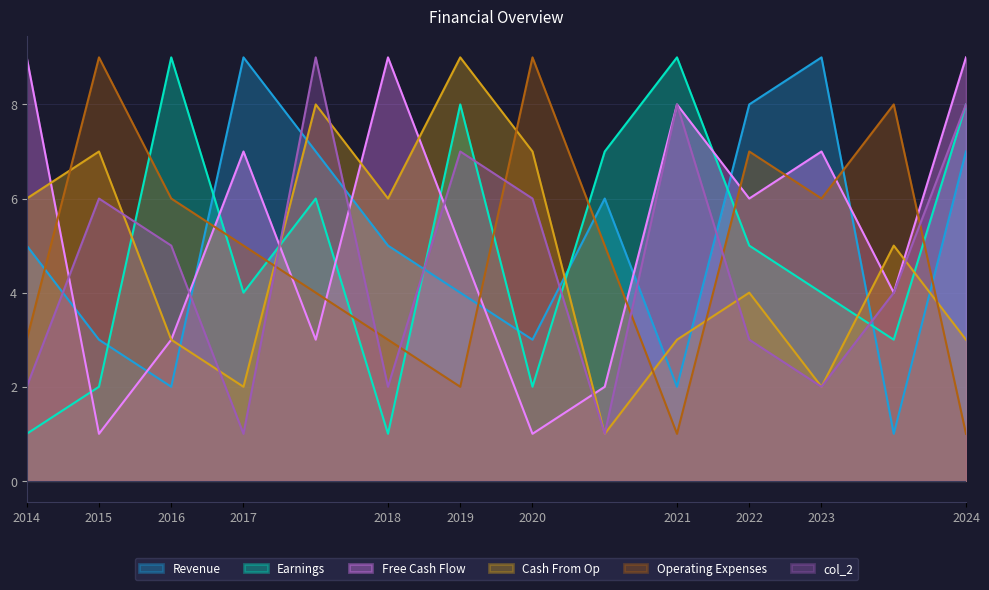

True or false: Operating Expenses and Cash From Op cross at least once.

True